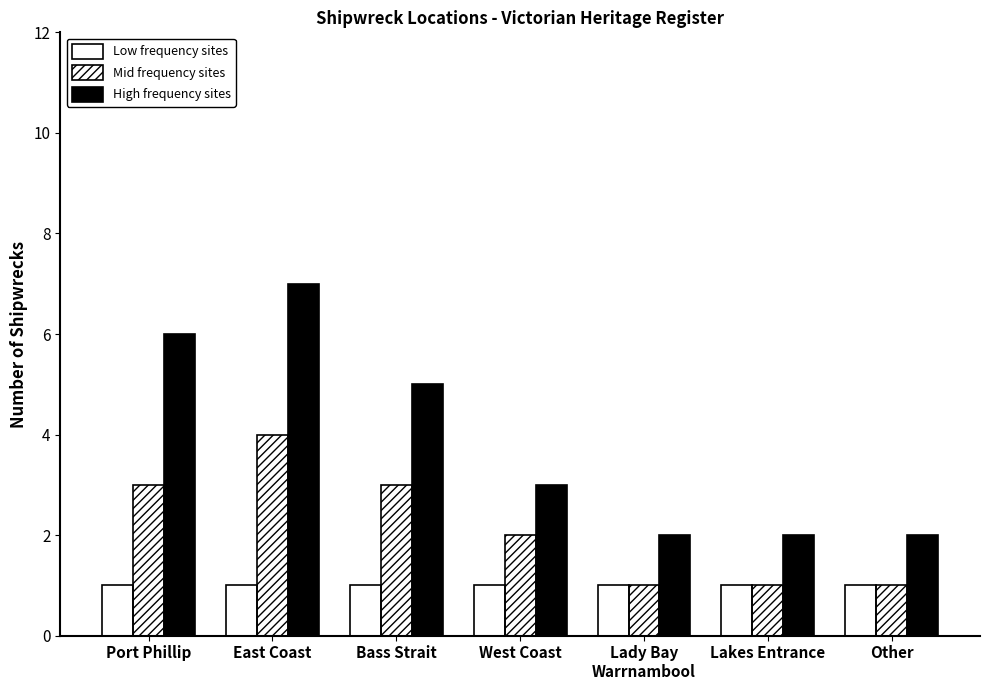

Between East Coast and Port Phillip, which is larger?

East Coast